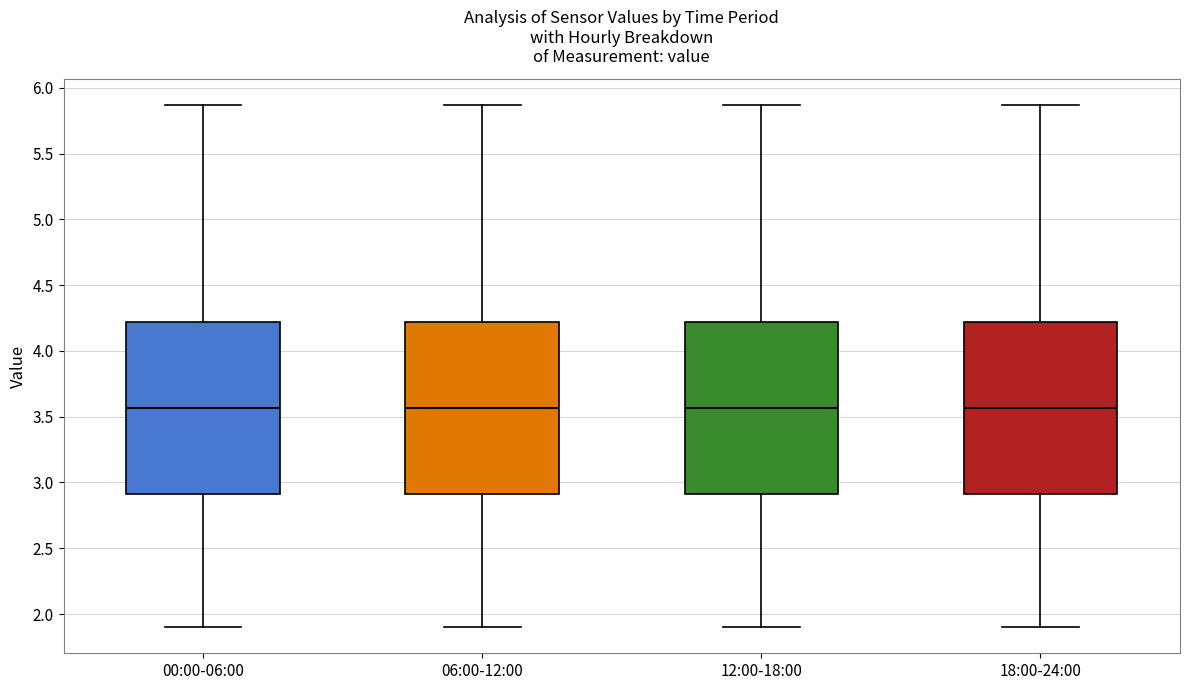

Reading left to right, transcribe this box plot: for each box, give where its median line is, the range the box spans, and where its two whiskers end, as read against the y-axis. The values are not printed on the chart, so give them approximately, as read against the axis.

00:00-06:00: median 3.55, box 2.90 to 4.20, whiskers 1.90 to 5.85
06:00-12:00: median 3.55, box 2.90 to 4.20, whiskers 1.90 to 5.85
12:00-18:00: median 3.55, box 2.90 to 4.20, whiskers 1.90 to 5.85
18:00-24:00: median 3.55, box 2.90 to 4.20, whiskers 1.90 to 5.85